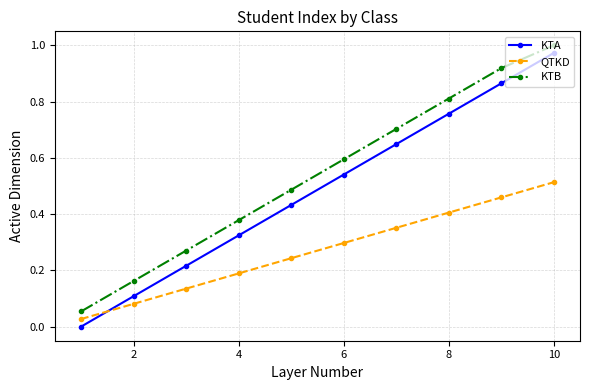

What are all the series names shown in the legend?

KTA, QTKD, KTB